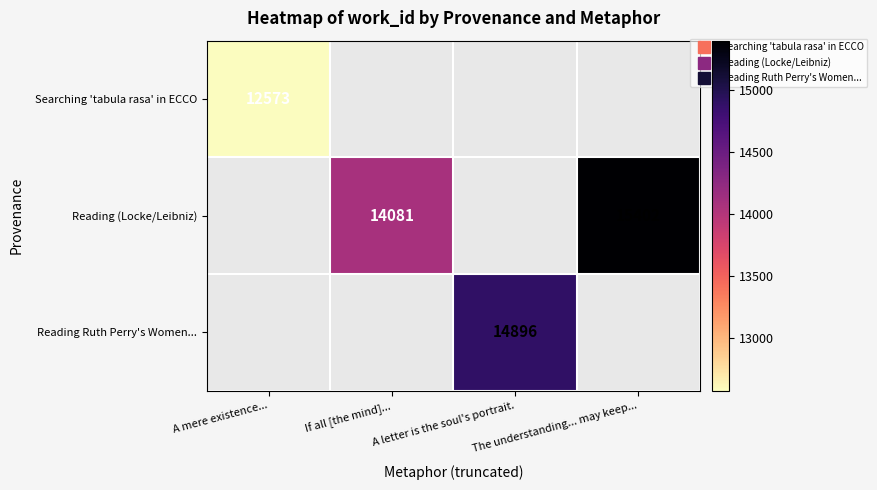

What is the highest value of the Searching 'tabula rasa' in ECCO series?

12573.0